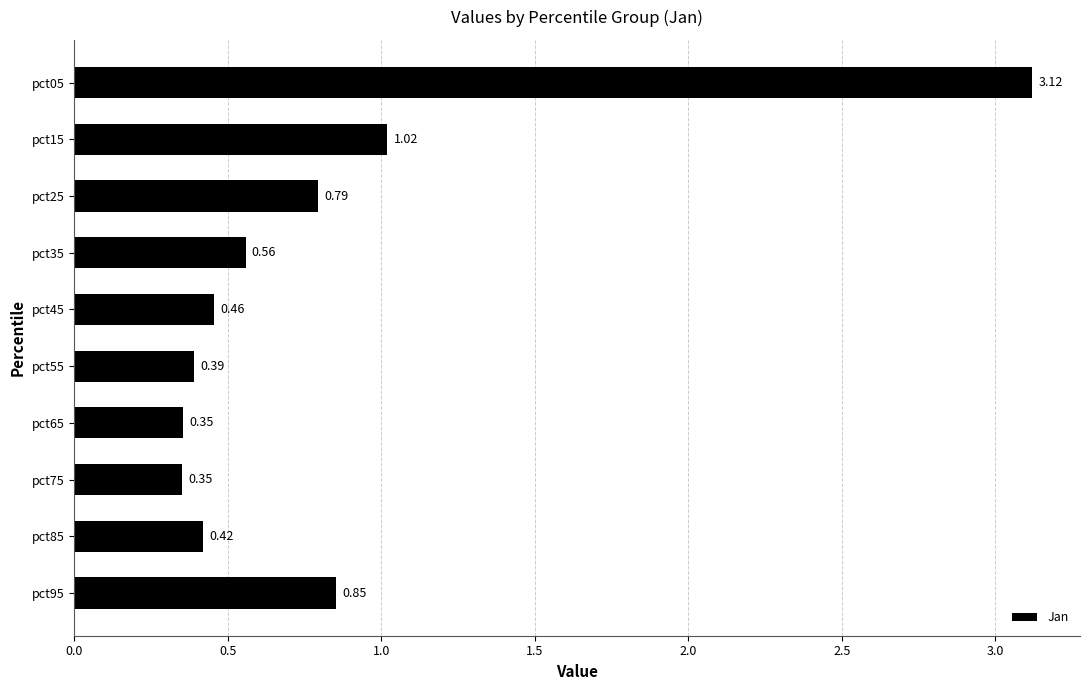

Where is the data nearest to the value 1?

pct15